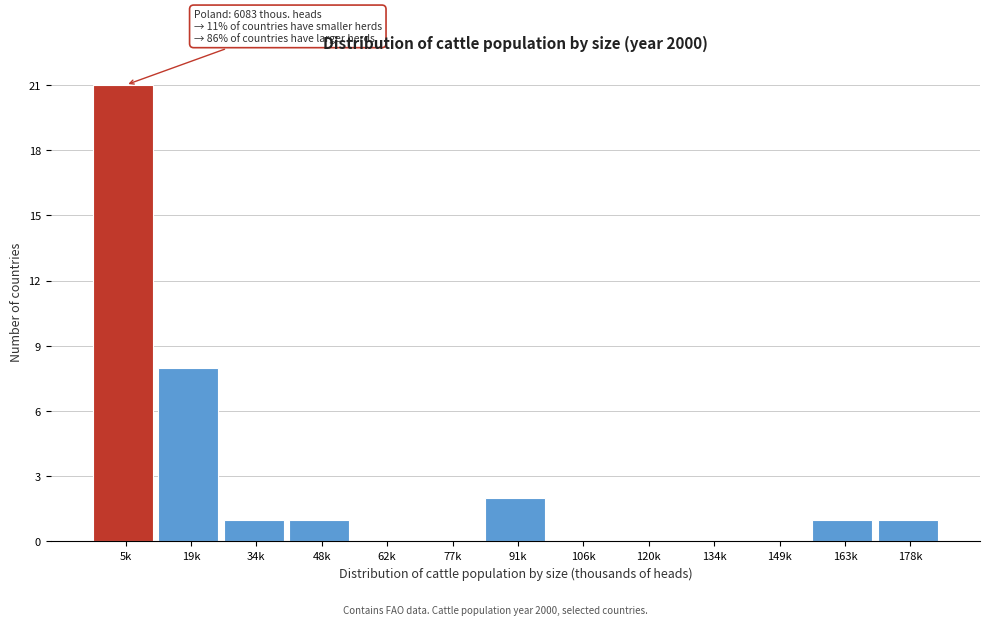

Reading left to right, extract all data points from this chart.

5k=21	19k=8	34k=1	48k=1	62k=0	77k=0	91k=2	106k=0	120k=0	134k=0	149k=0	163k=1	178k=1